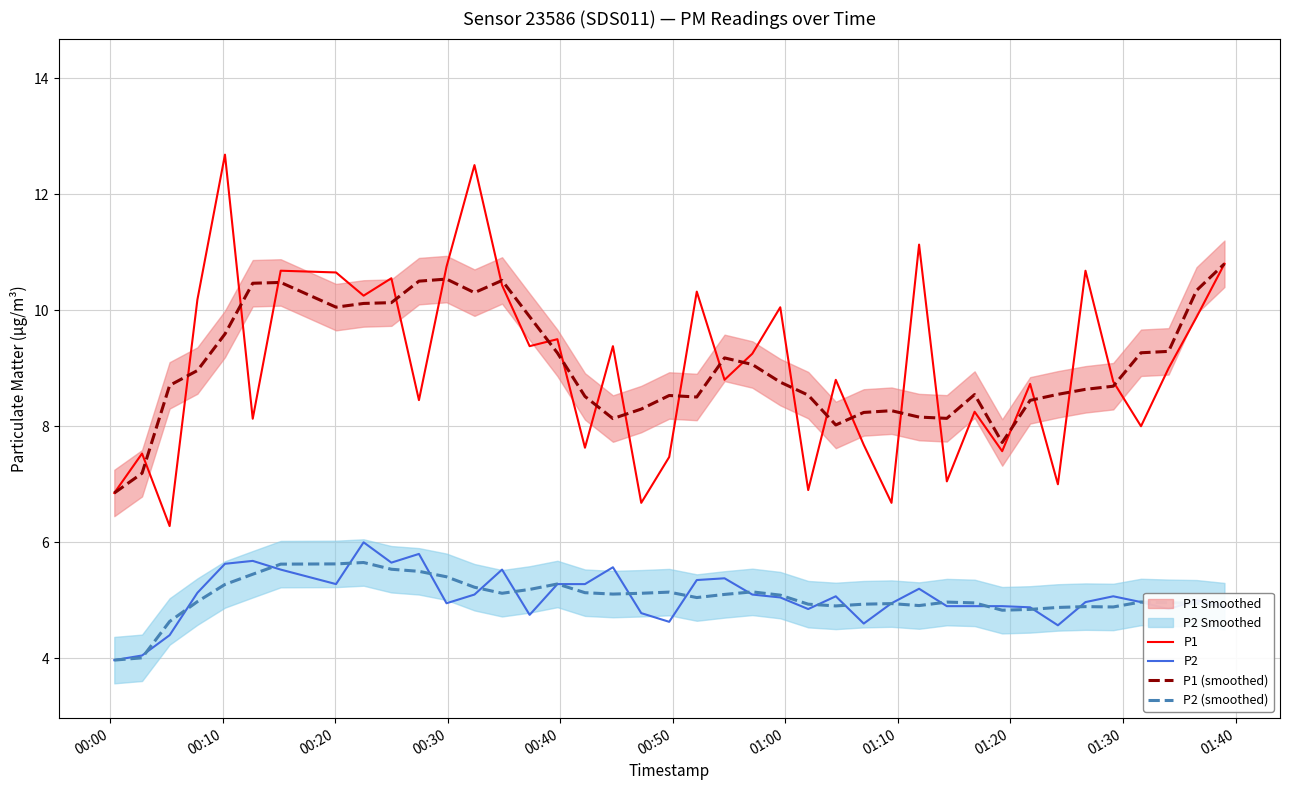

What is the minimum value for P1?

6.3